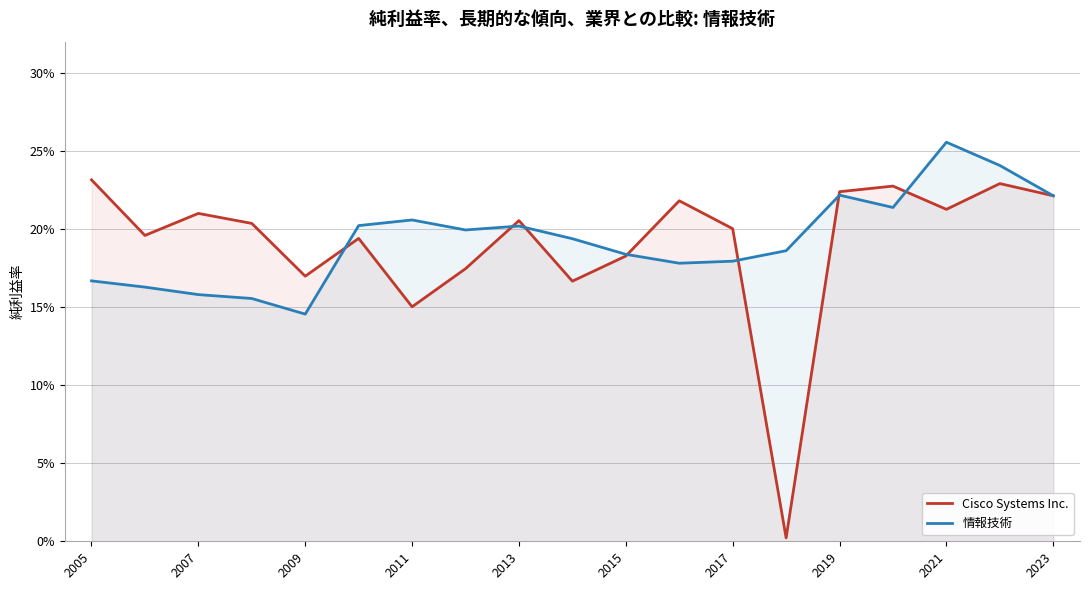

Where is Cisco Systems Inc. nearest to the value 0?

13